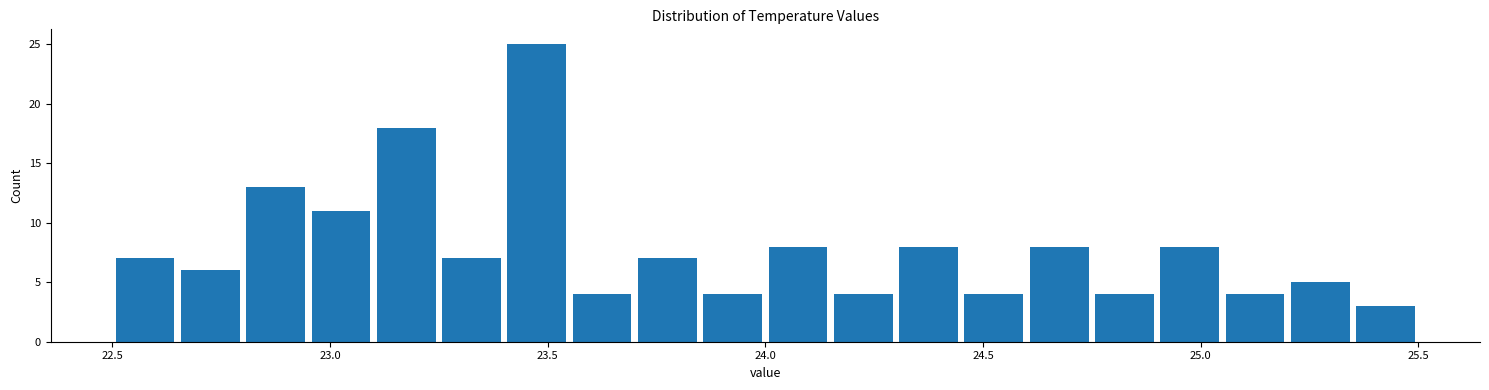

Around what value on the x-axis is the tallest bar? Give the approximate position of its centre, as read against the axis.

23.50